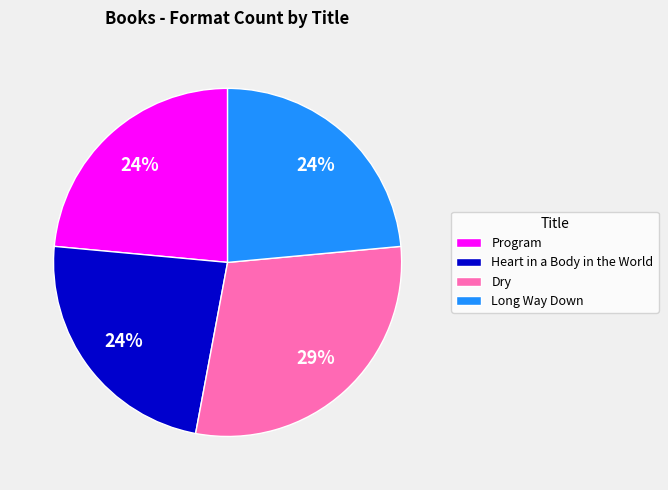

What is the ratio of the value at Long Way Down to the value at Dry?

0.8